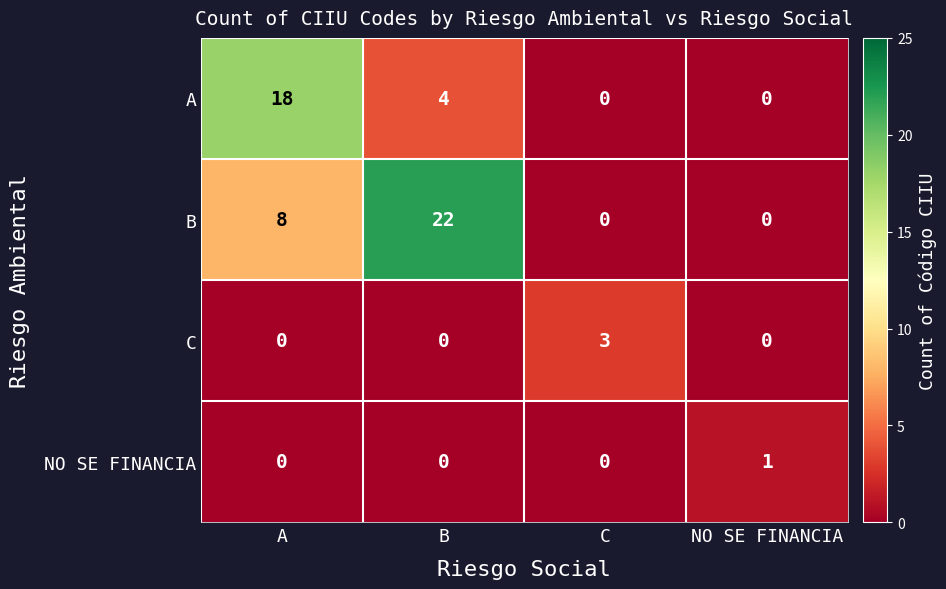

Count the number of data series in this chart.

4